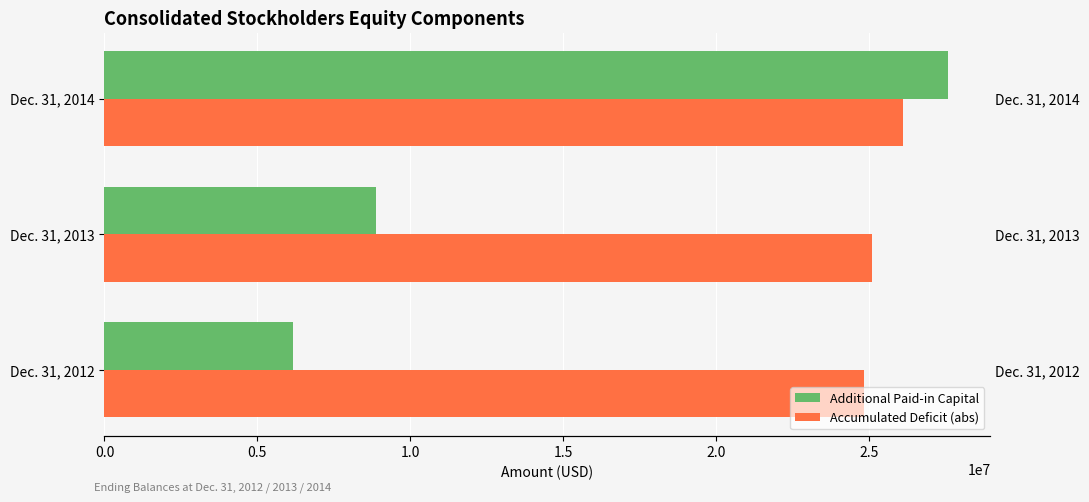

Which has a higher value, Dec. 31, 2012 or Dec. 31, 2014?

Dec. 31, 2014